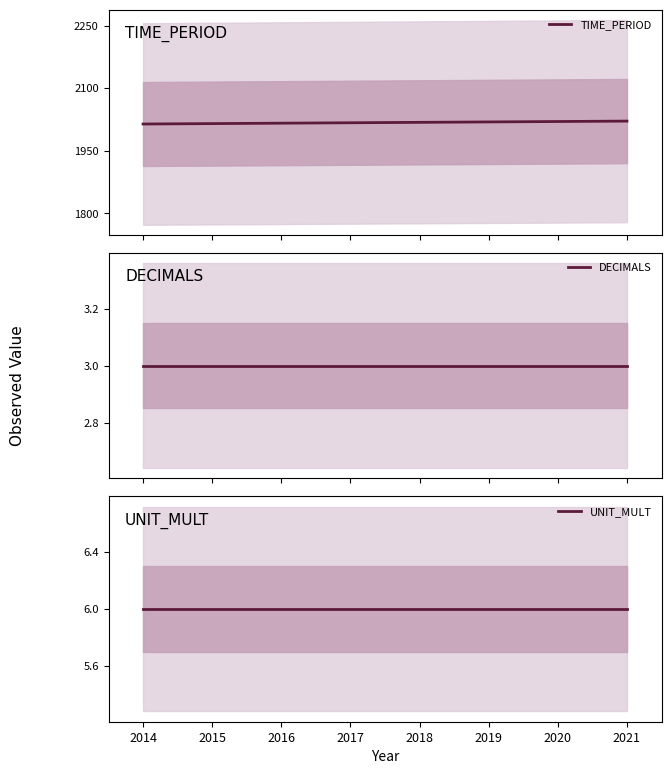

What is the value of the TIME_PERIOD point at the 5th from the left?

2018